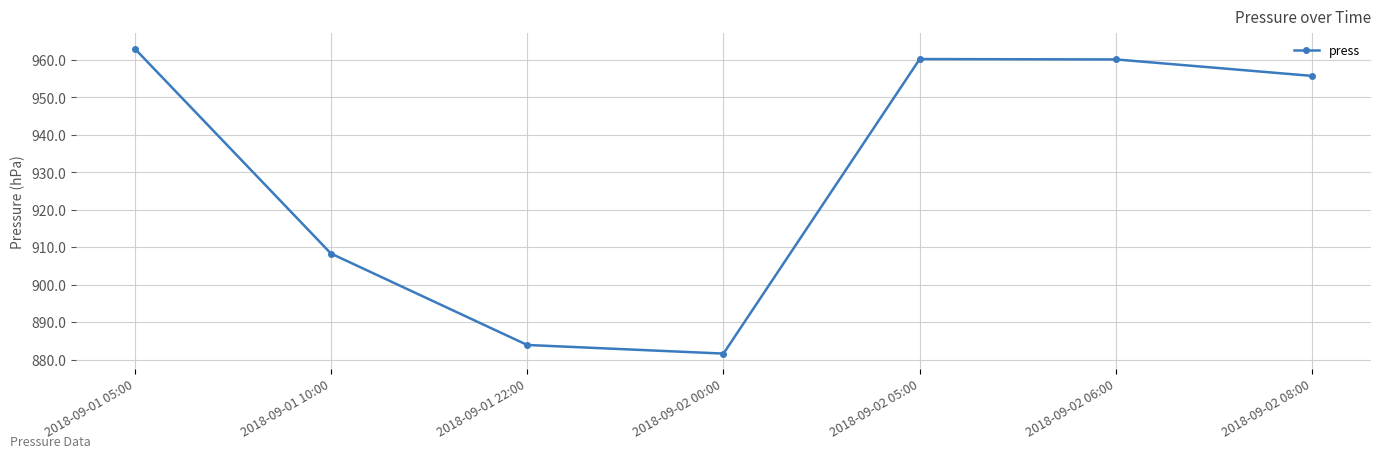

At which label does the data first exceed 955?

2018-09-01 05:00